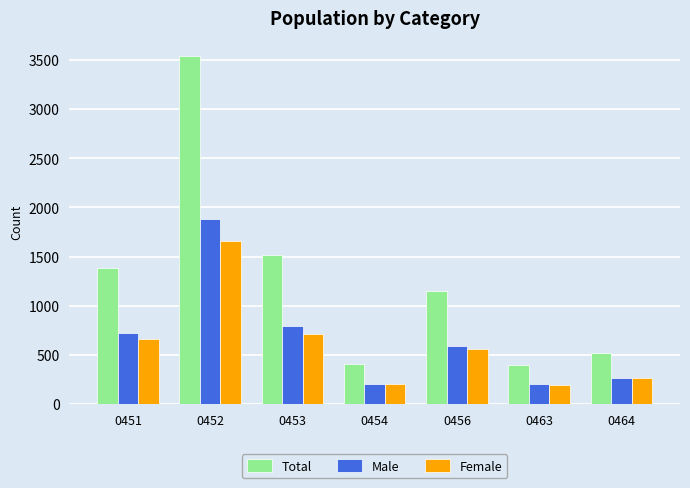

What are all the series names shown in the legend?

Total, Male, Female